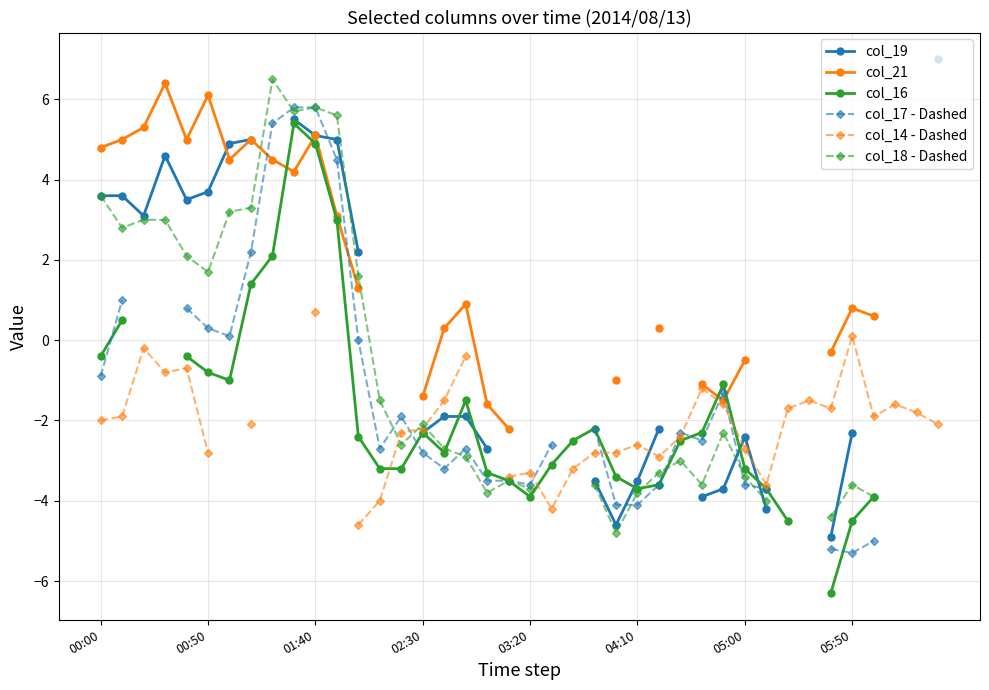

At which label does col_17 - Dashed first exceed -2?

00:00